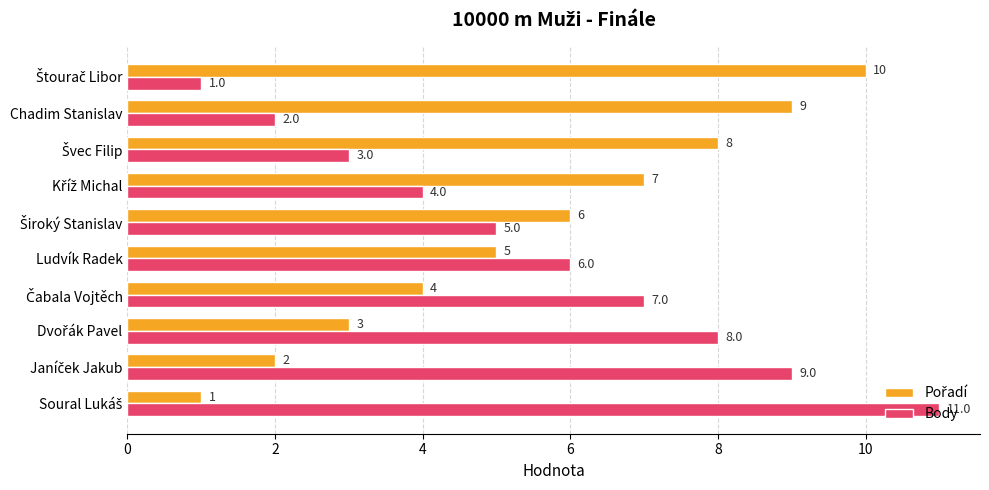

Which series has the widest spread of values?

Body